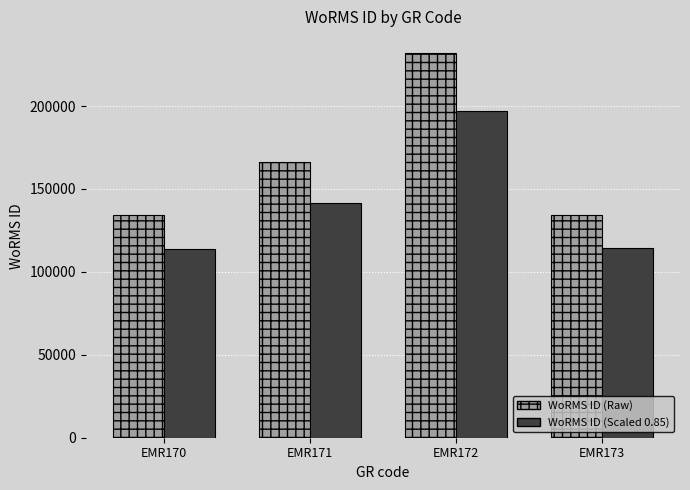

Rank the series at EMR171 from lowest to highest value.

WoRMS ID (Scaled 0.85), WoRMS ID (Raw)